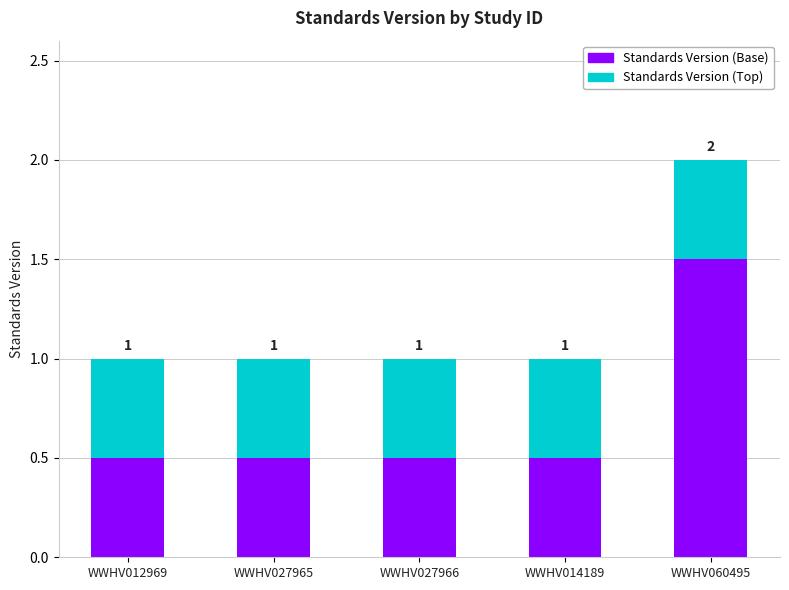

Are the bars grouped side by side (vs. stacked)?

No